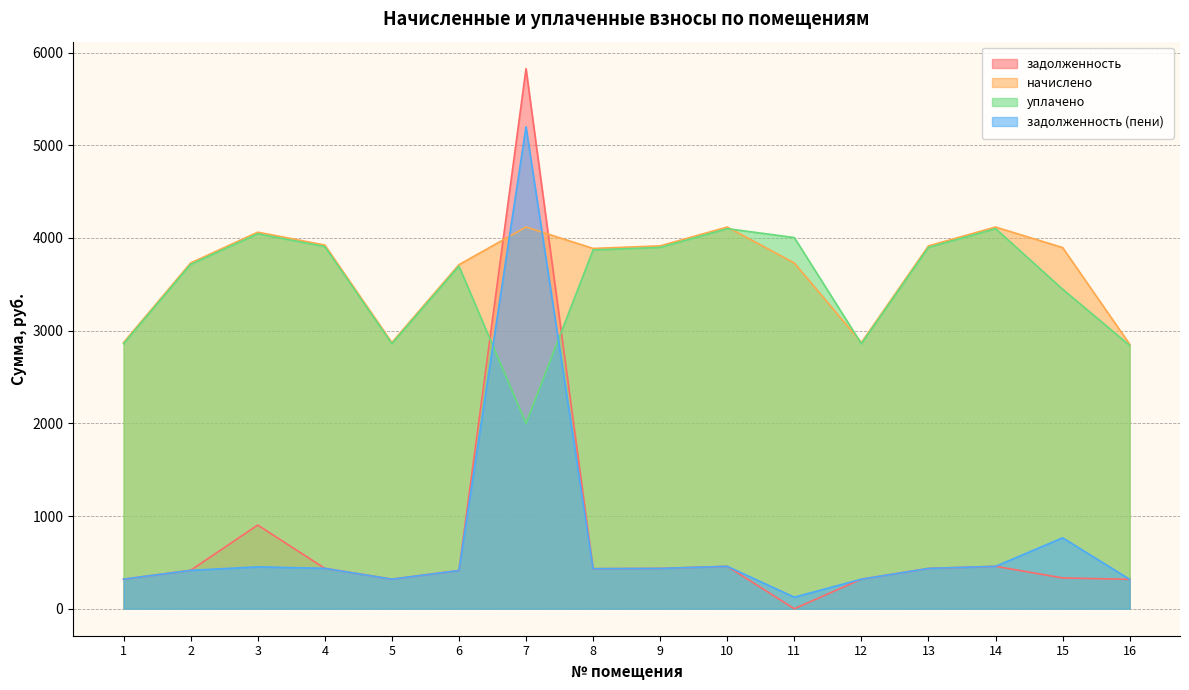

Which label corresponds to the largest value in the chart?

7